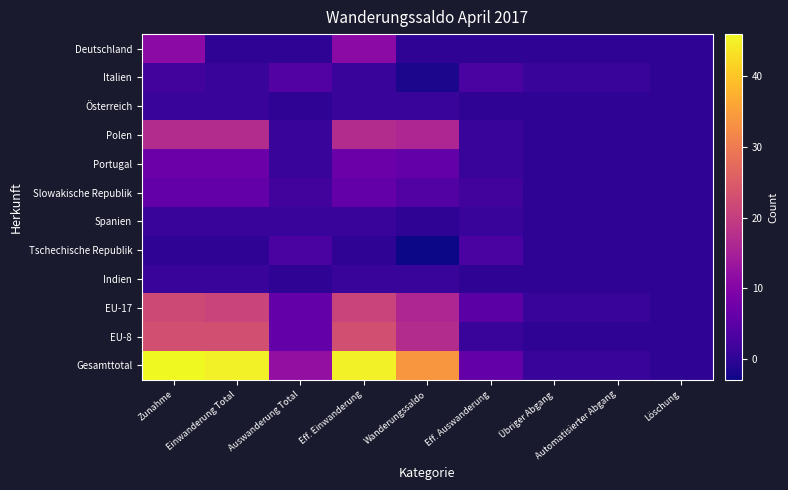

What is the spread (max minus min) of values at Eff. Einwanderung?

45